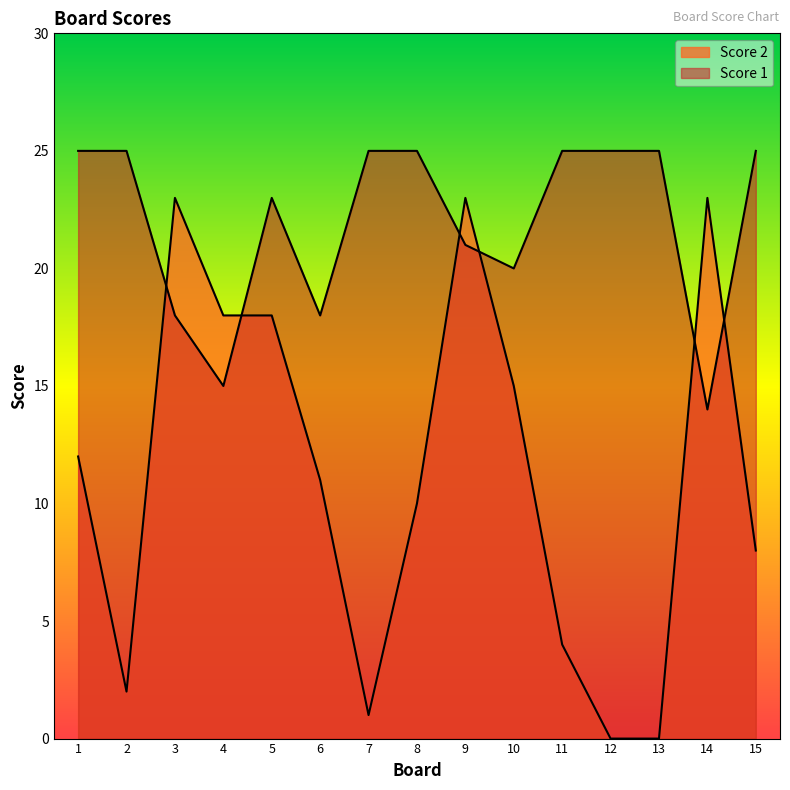

Which series has the largest total across all categories?

Score 1